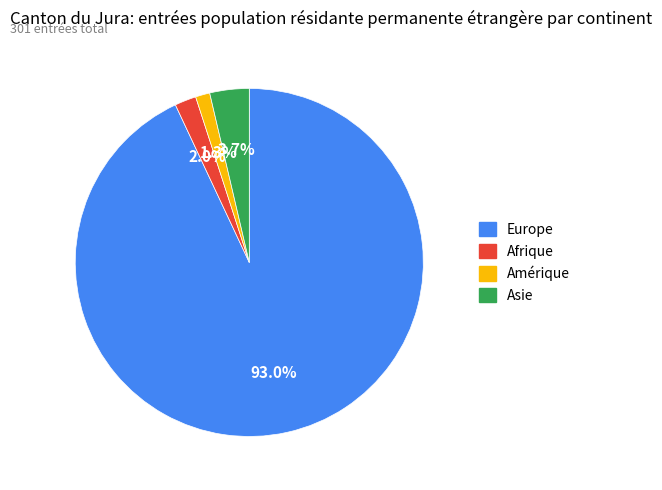

Which has a higher value, Afrique or Amérique?

Afrique